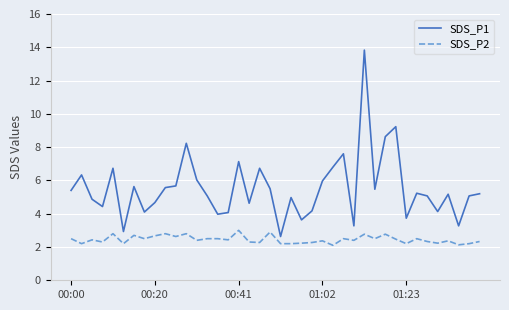

Which series has the largest total across all categories?

SDS_P1